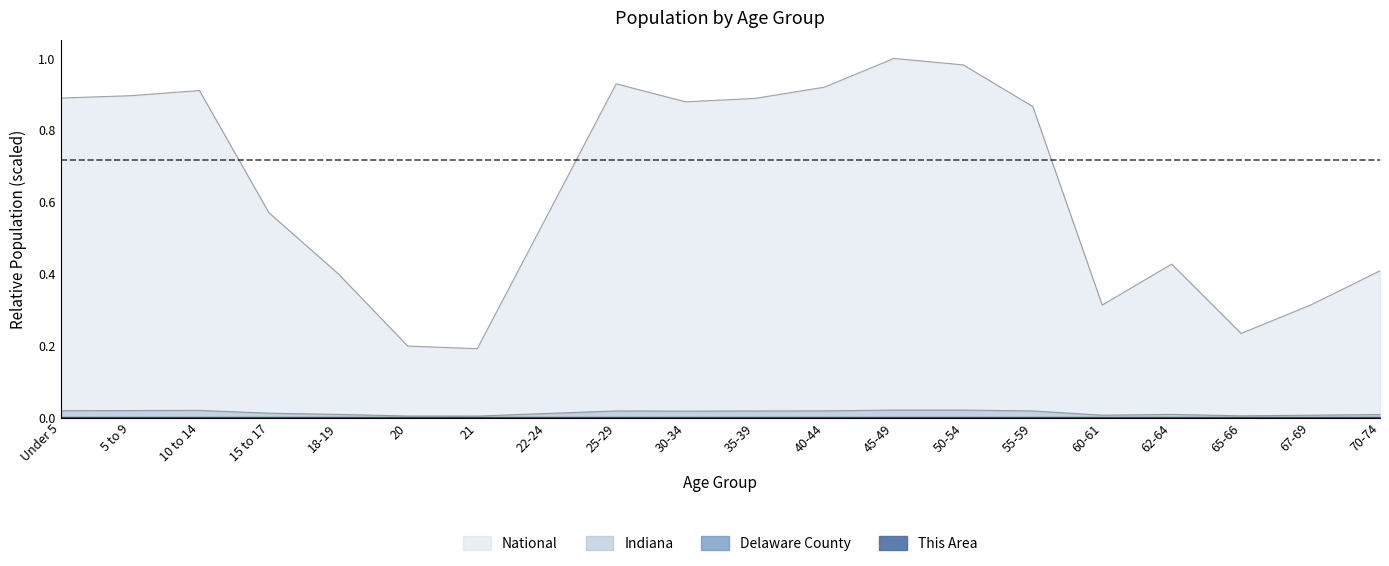

Which series has the largest total across all categories?

National